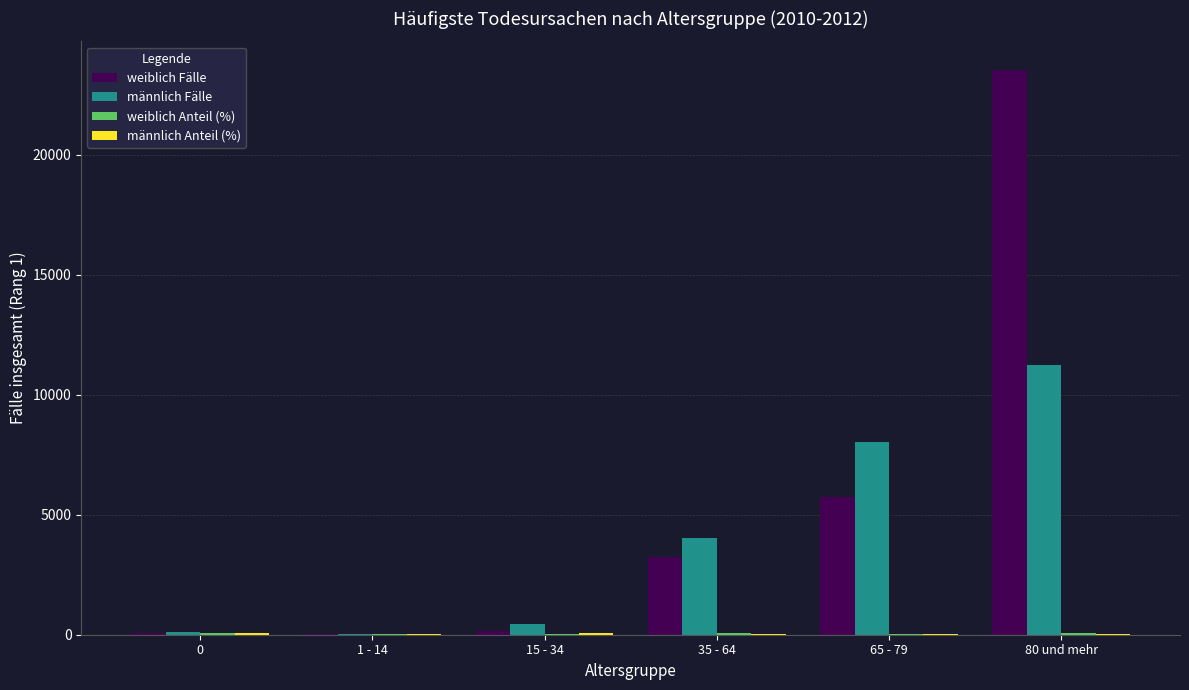

What is the sum of all männlich Fälle values?

23891.9